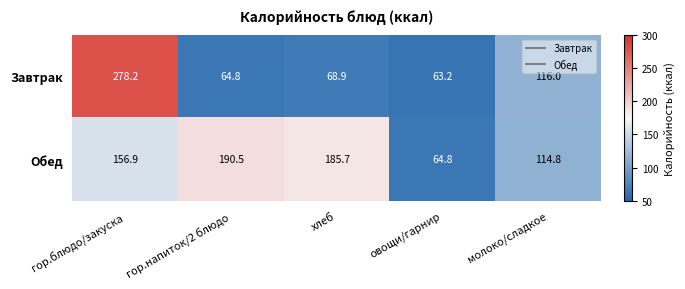

What is the difference between the highest and lowest values at гор.напиток/2 блюдо?

125.7